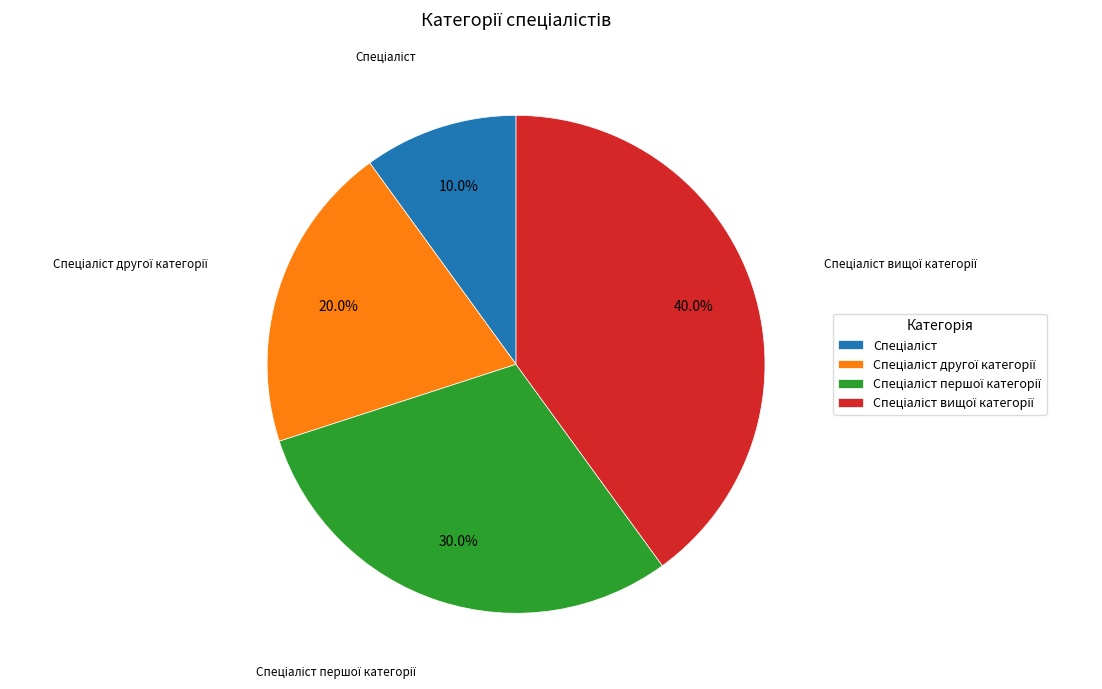

Does any single category account for the majority?

No